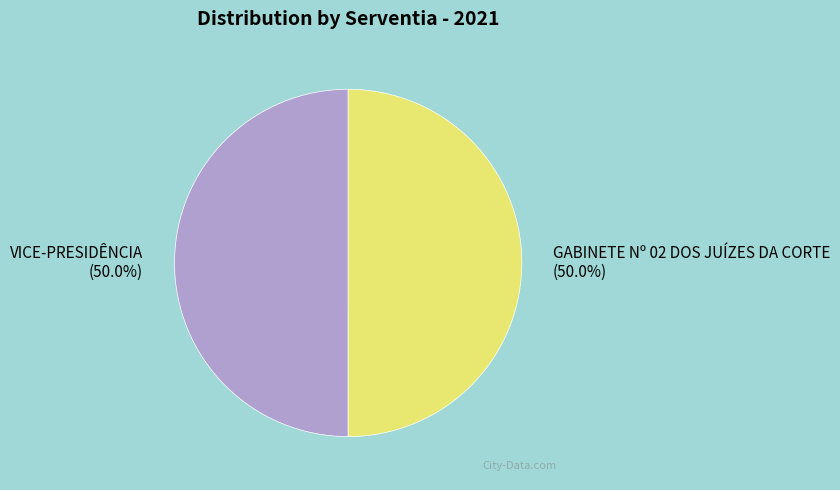

What portion of the pie excludes VICE-PRESIDÊNCIA?

50.0%